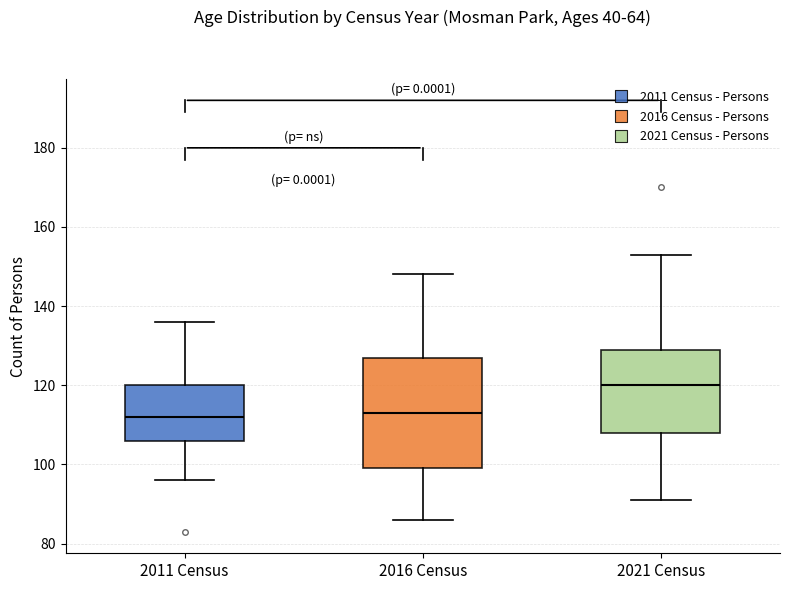

Which box is the tallest, from its lower edge to its upper edge?

2016 Census